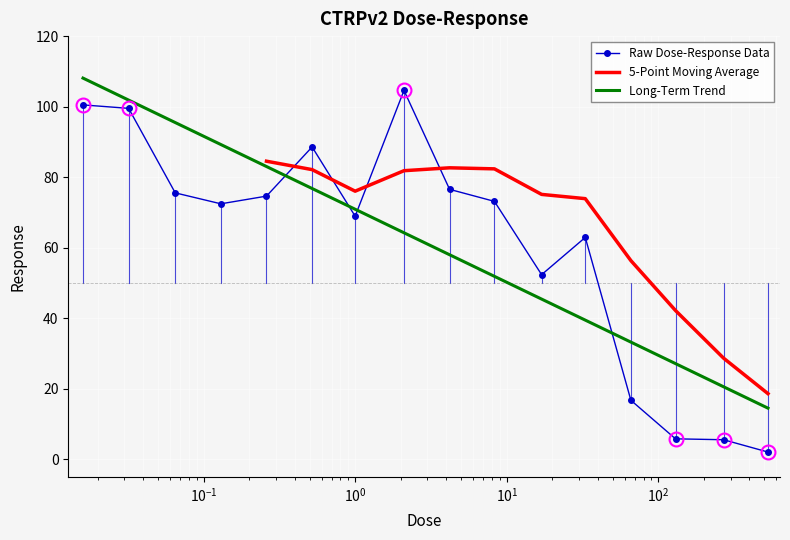

Is it true that the value at 0.52 is 88.6?

True